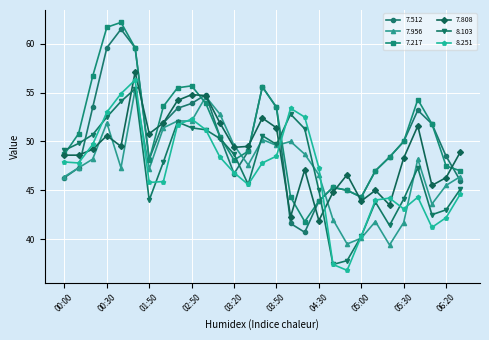

What is the value of the 8.251 point at the 12th from the left?

48.4